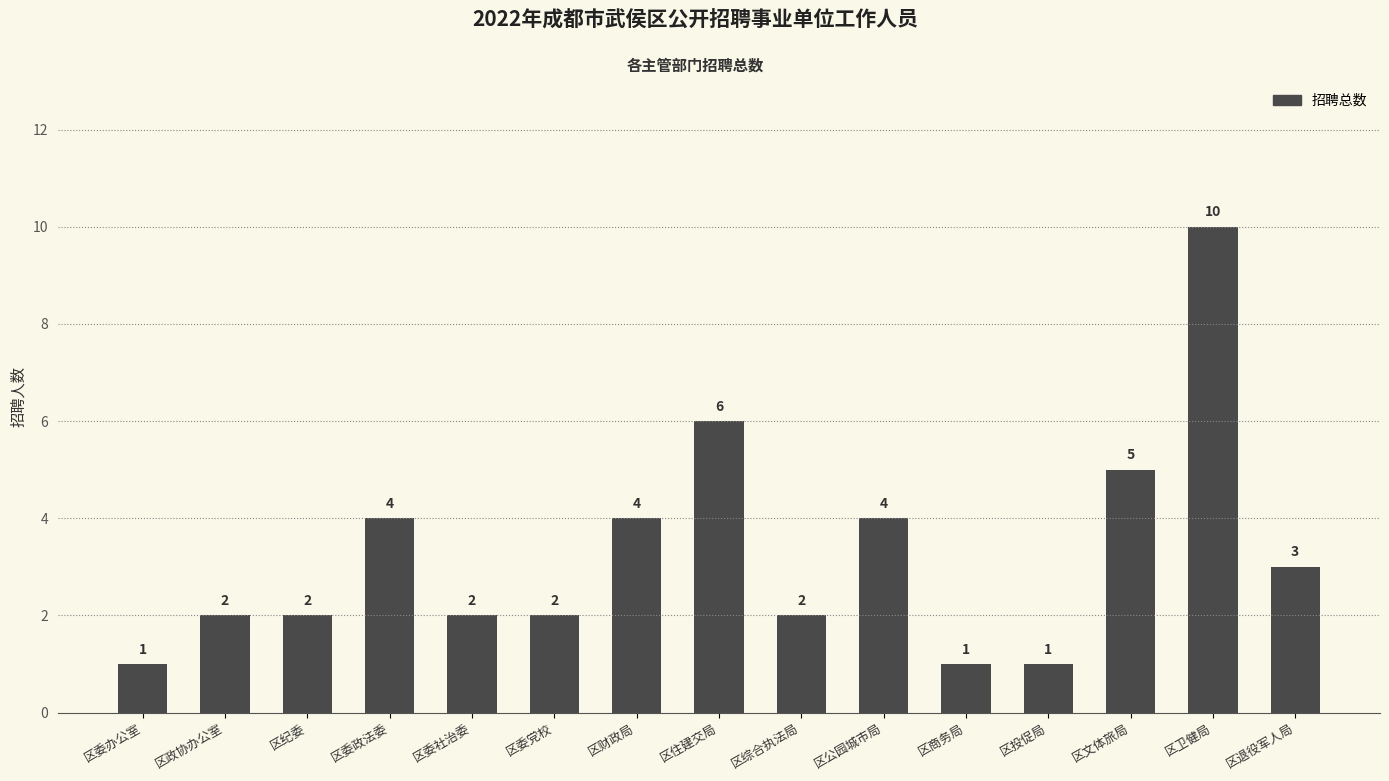

What is the ratio of the value at 区委政法委 to the value at 区委社治委?

2.0